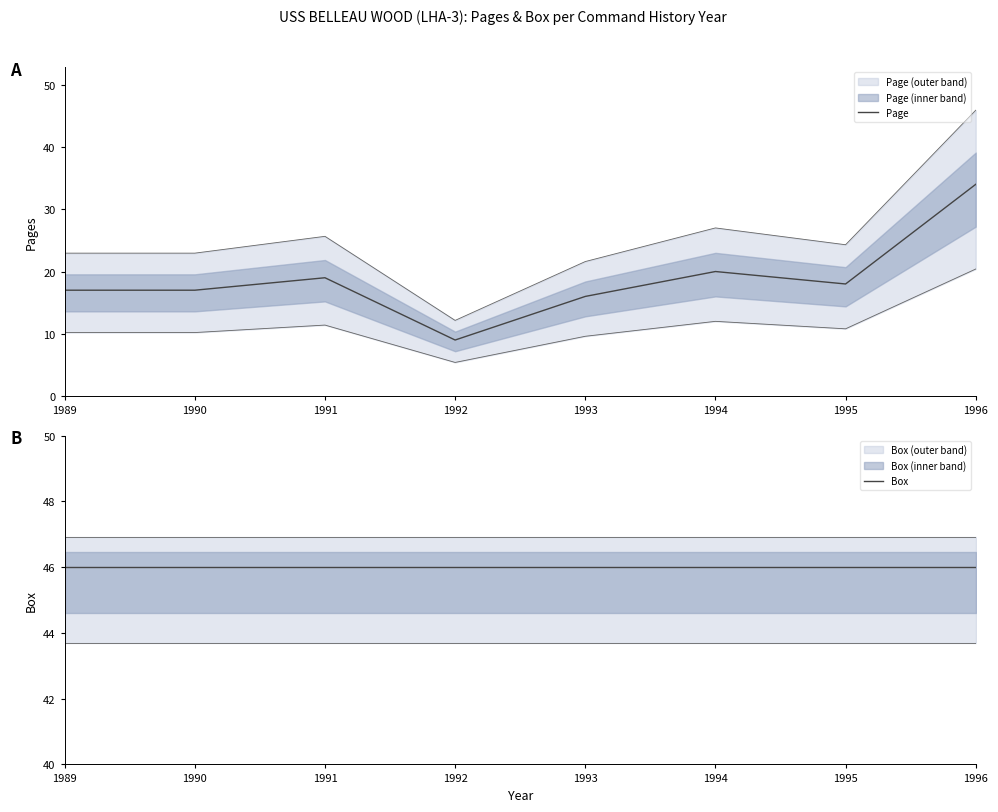

True or false: Page and Box intersect in this chart.

False